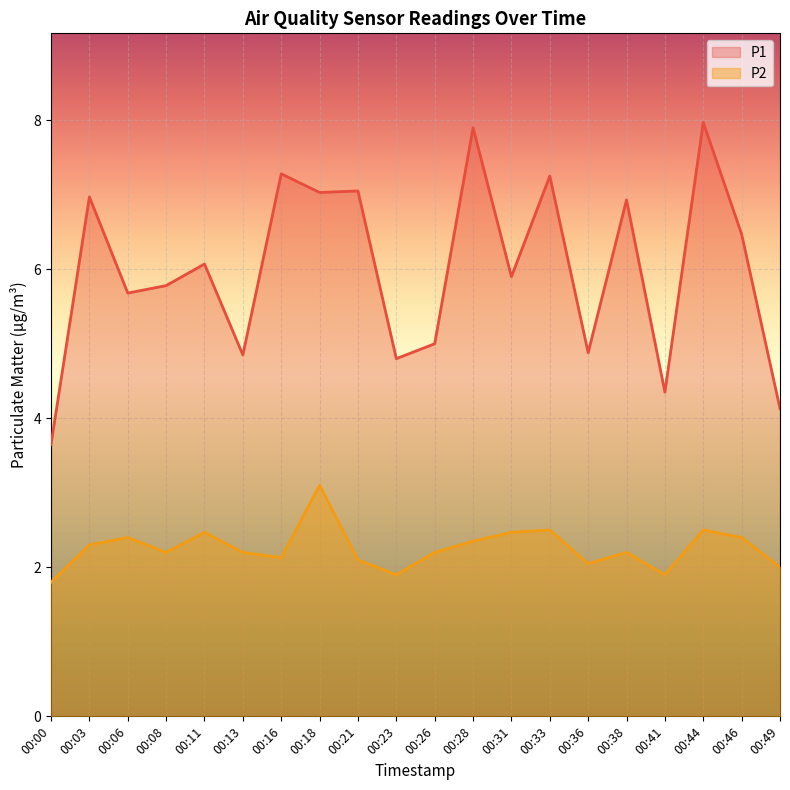

What is the difference between the maximum and minimum values in the P2 series?

1.3